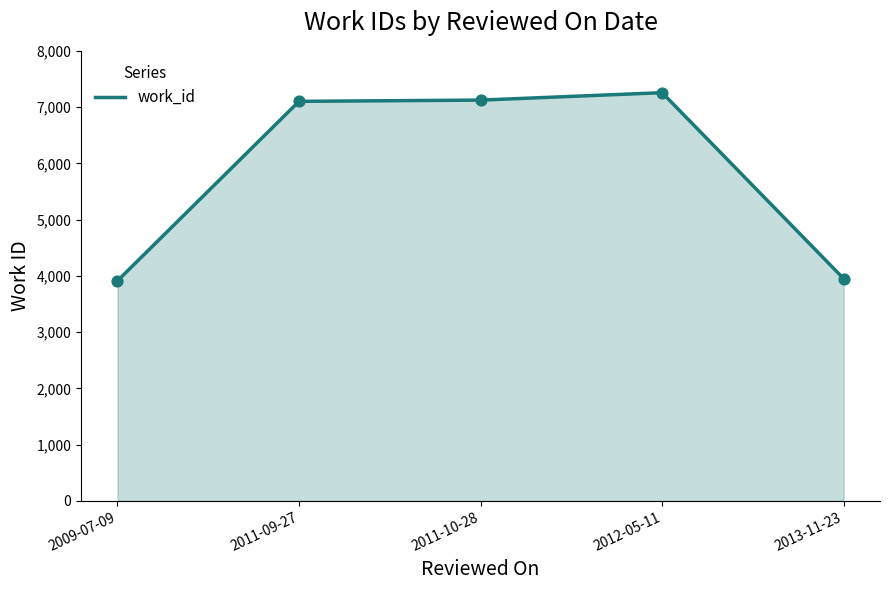

What is the change in value from 2011-10-28 to 2013-11-23?

-3175